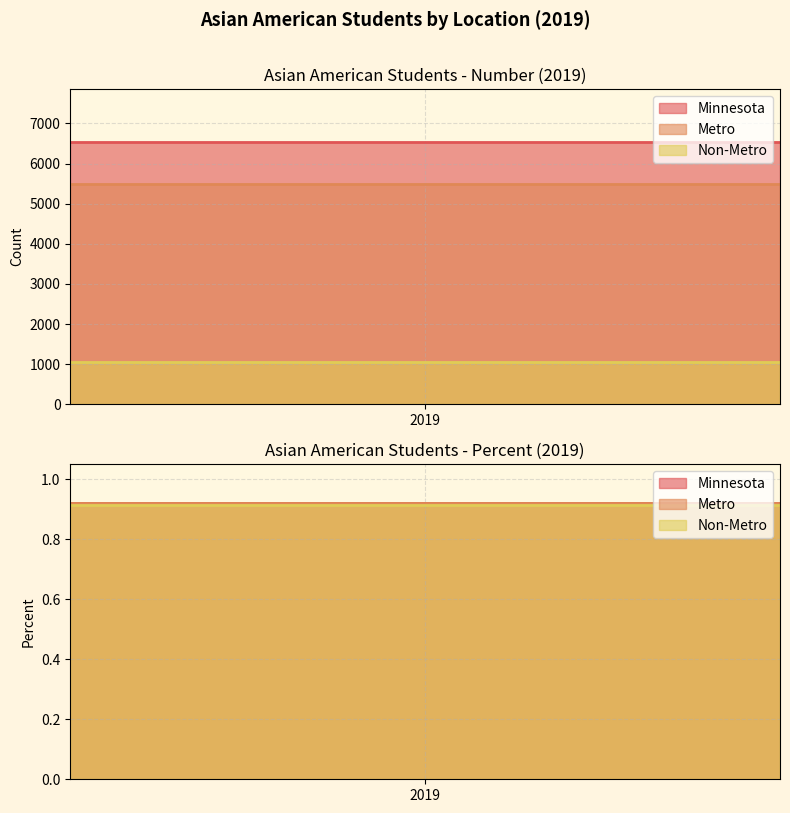

The value of Non-Metro at Percent is 0.2. True or false?

False